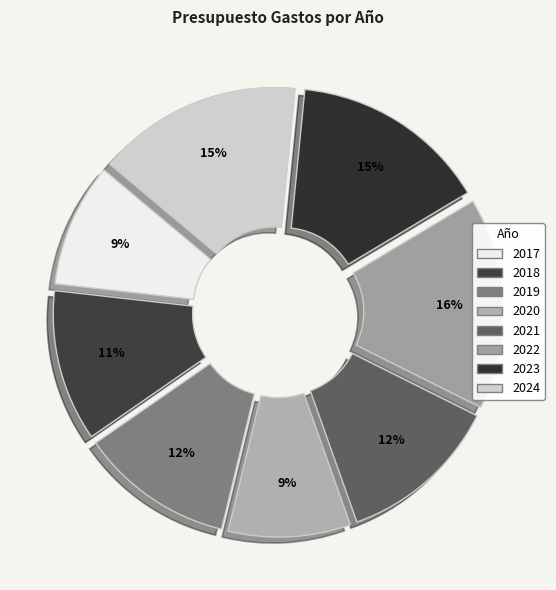

The 2021 slice represents 7% of the pie. True or false?

False